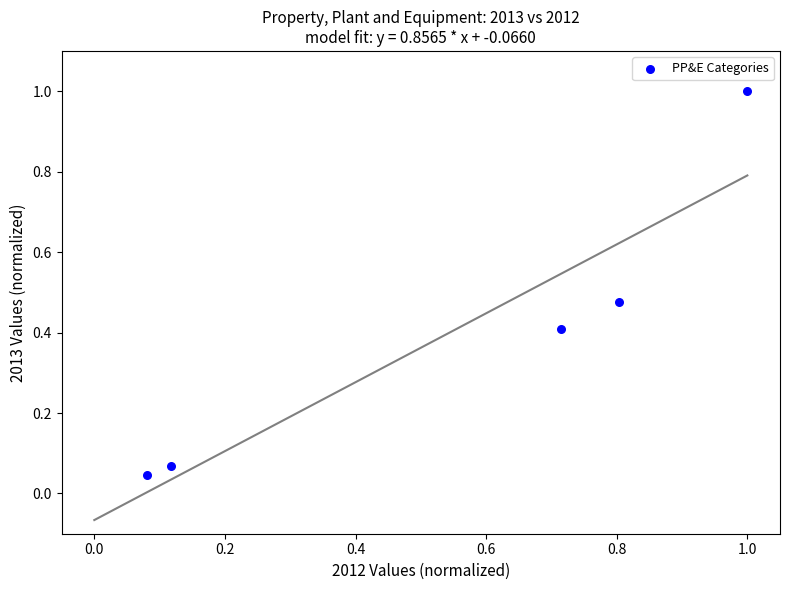

What is the range of X values (max minus min)?

0.9